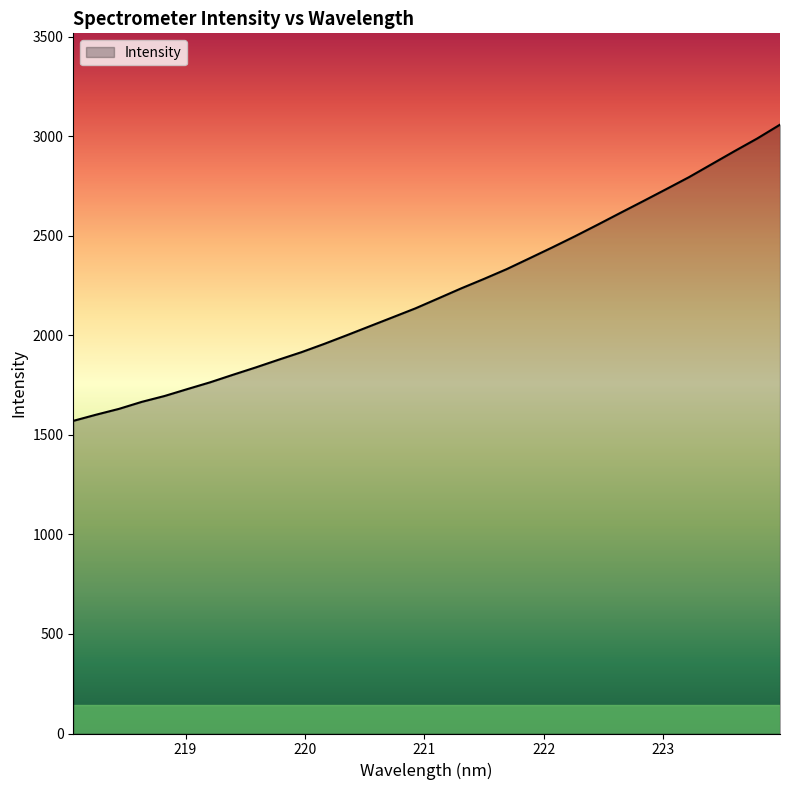

What is the difference between the maximum and minimum values?

1488.0